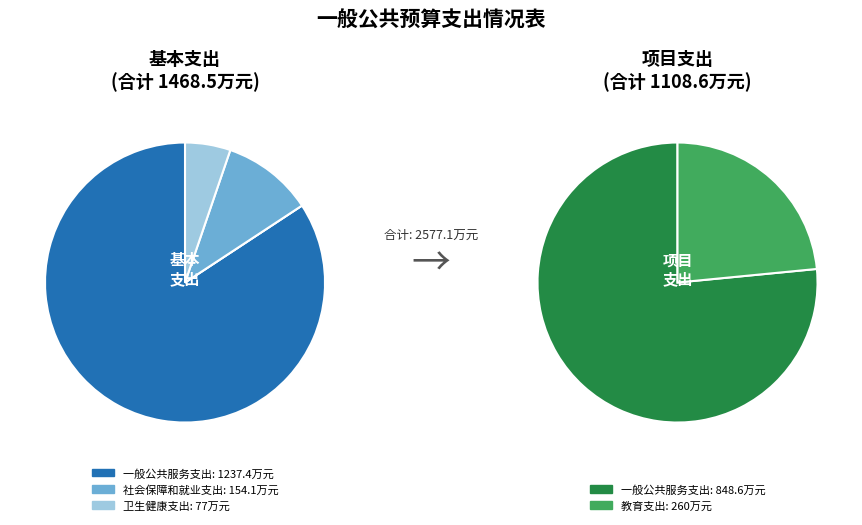

Rank the categories by value from lowest to highest.

卫生健康支出, 社会保障和就业支出, 教育支出, 一般公共服务支出